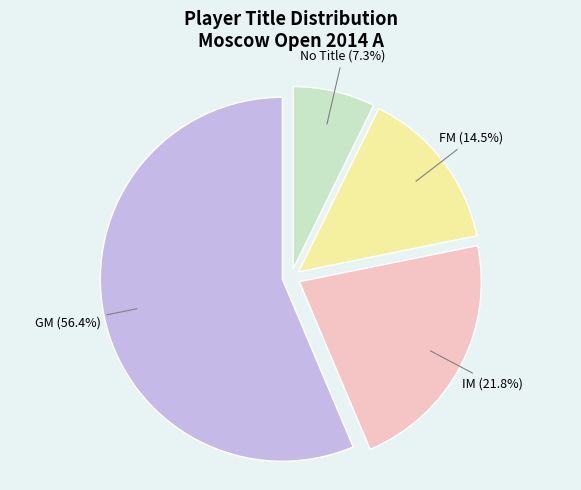

Rank the categories by value from highest to lowest.

GM, IM, FM, No Title